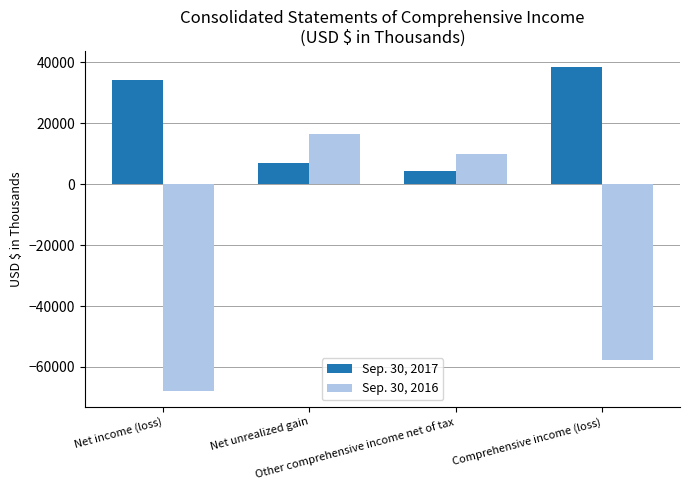

What is the lowest value of the Sep. 30, 2017 series?

4190